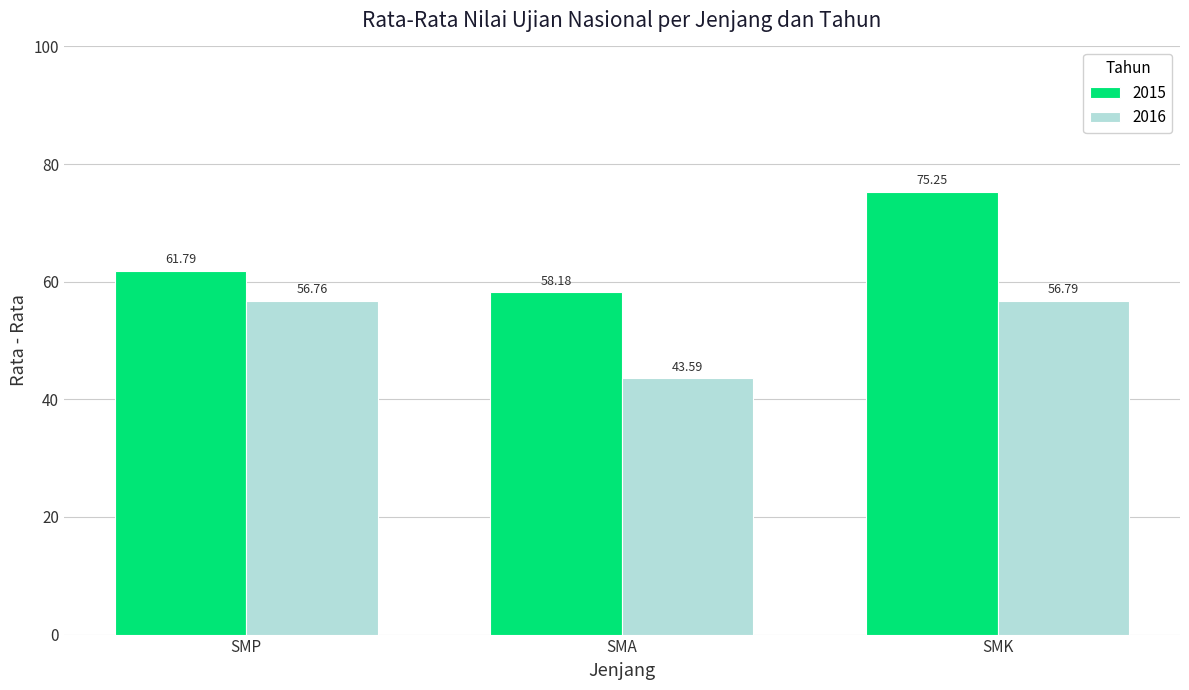

The value of 2016 at SMK is 56.8. True or false?

True